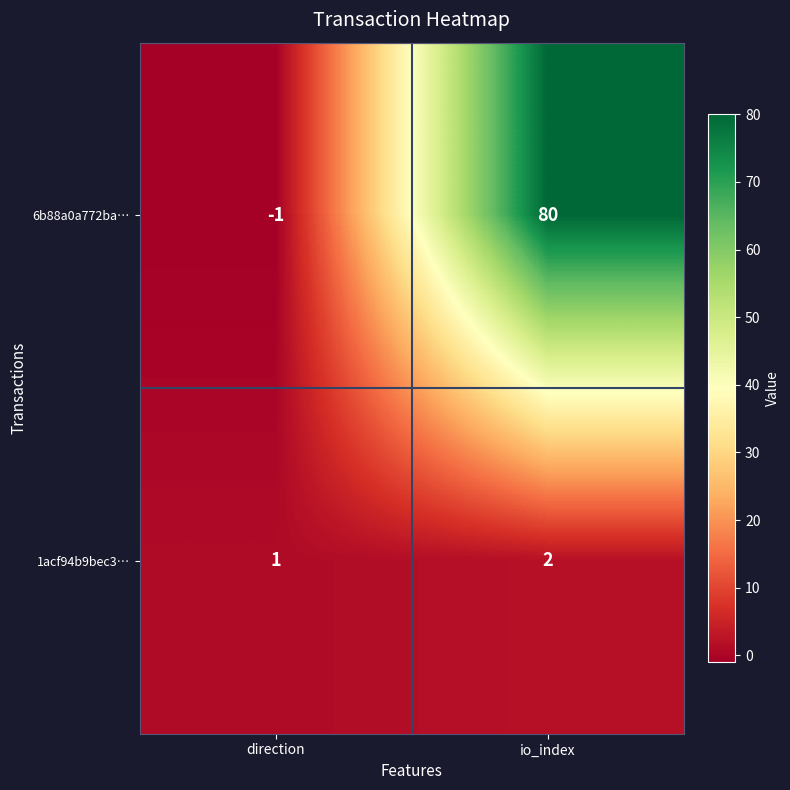

Rank the series at direction from lowest to highest value.

6b88a0a772ba…, 1acf94b9bec3…